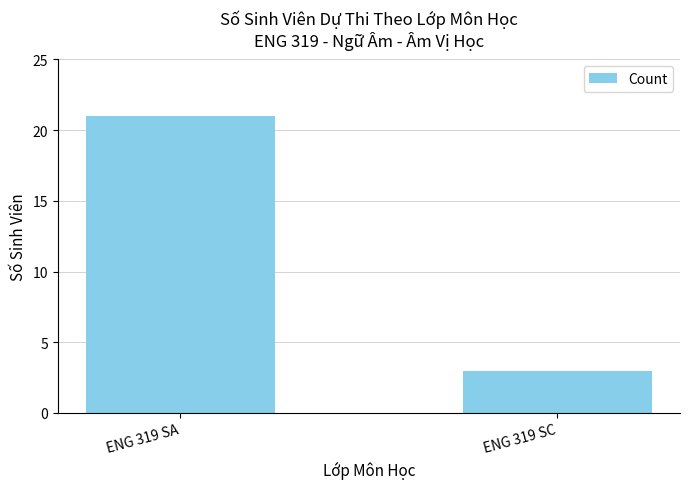

Which has a higher value, ENG 319 SC or ENG 319 SA?

ENG 319 SA